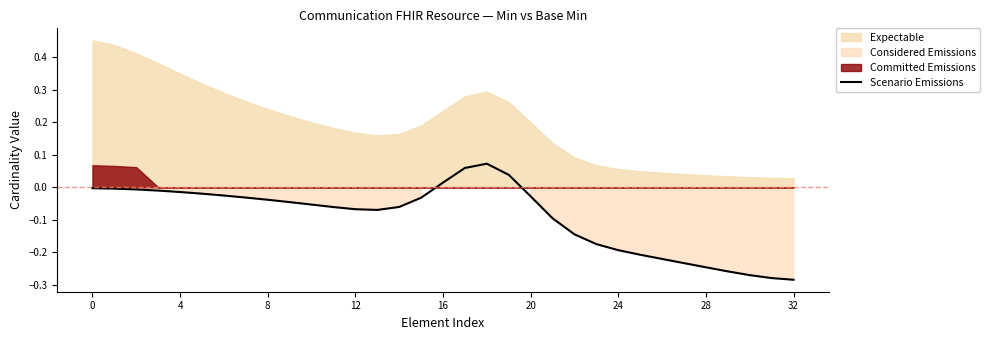

The value of Scenario Emissions at 32 is -0.5. True or false?

False